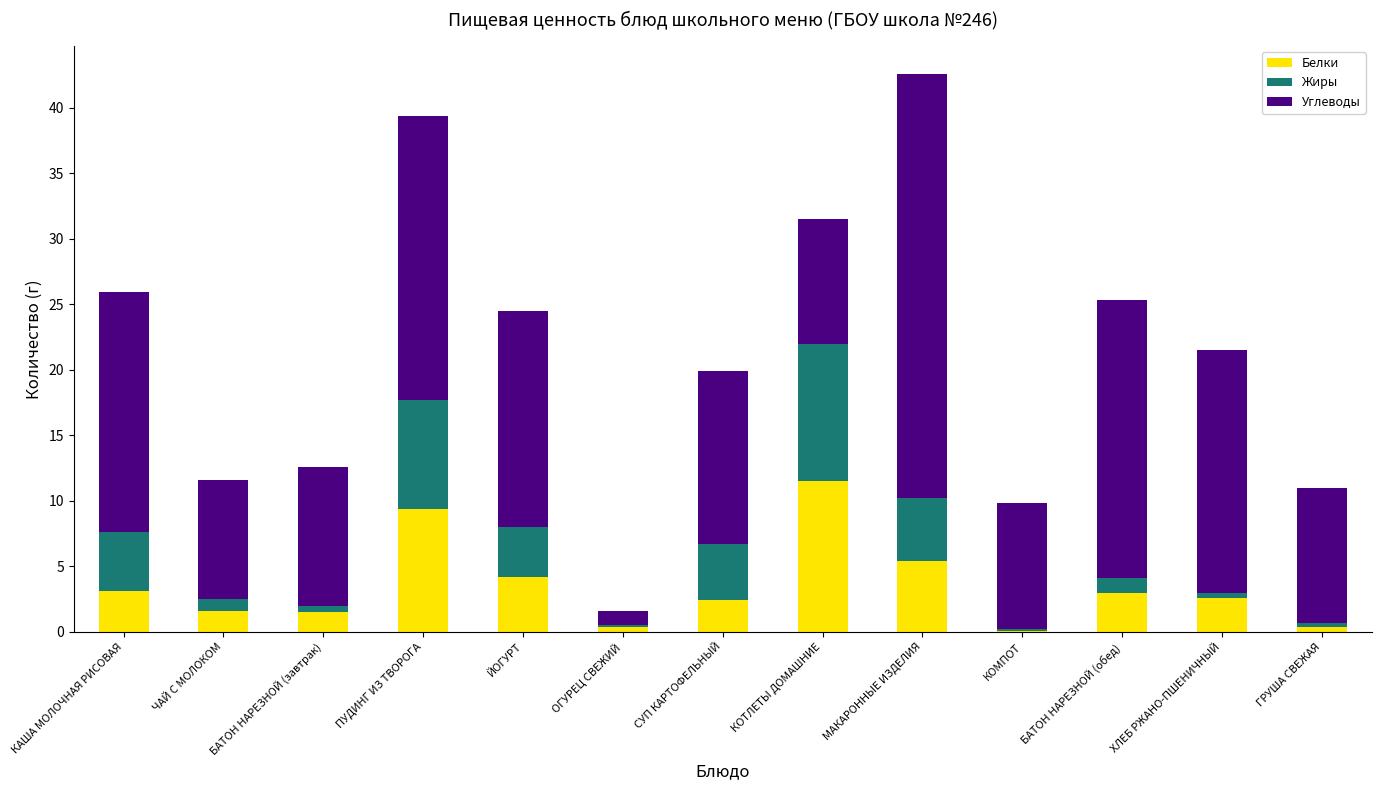

Where does the Белки series first go above 2?

КАША МОЛОЧНАЯ РИСОВАЯ